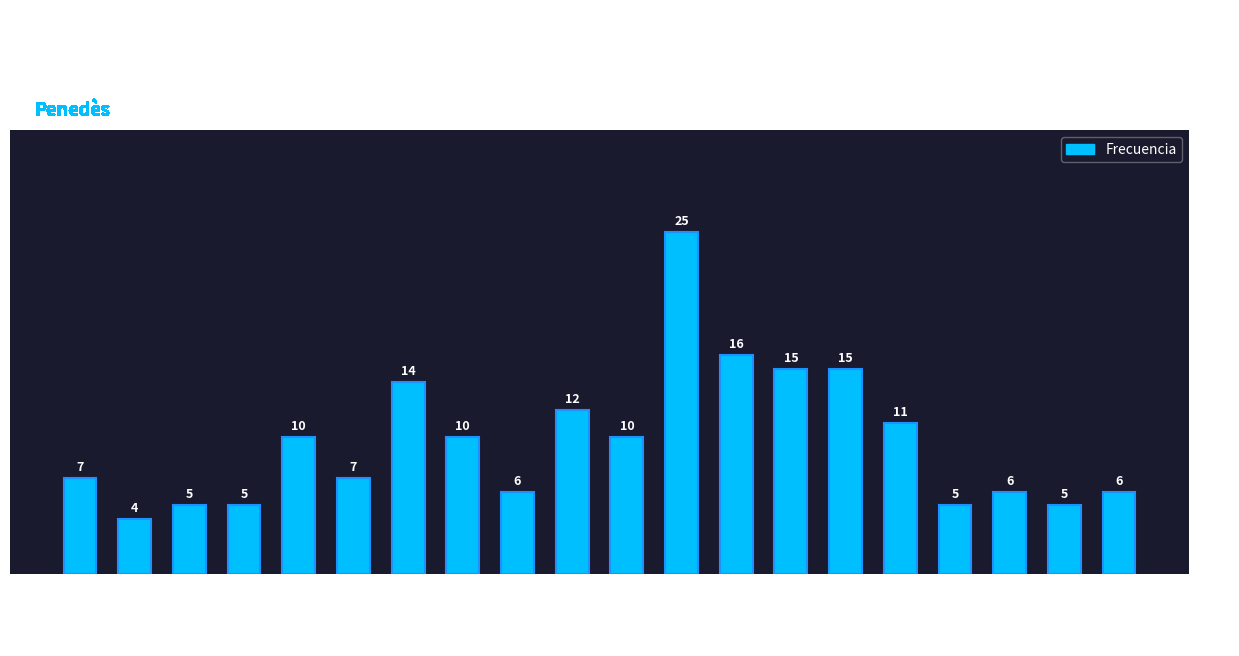

The chart shows a value of 24 at 2008. True or false?

False